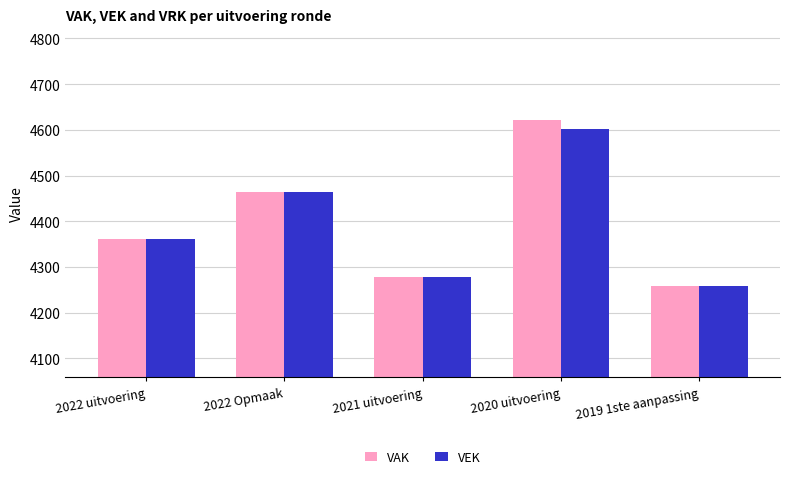

What is the maximum value shown in the chart?

4622